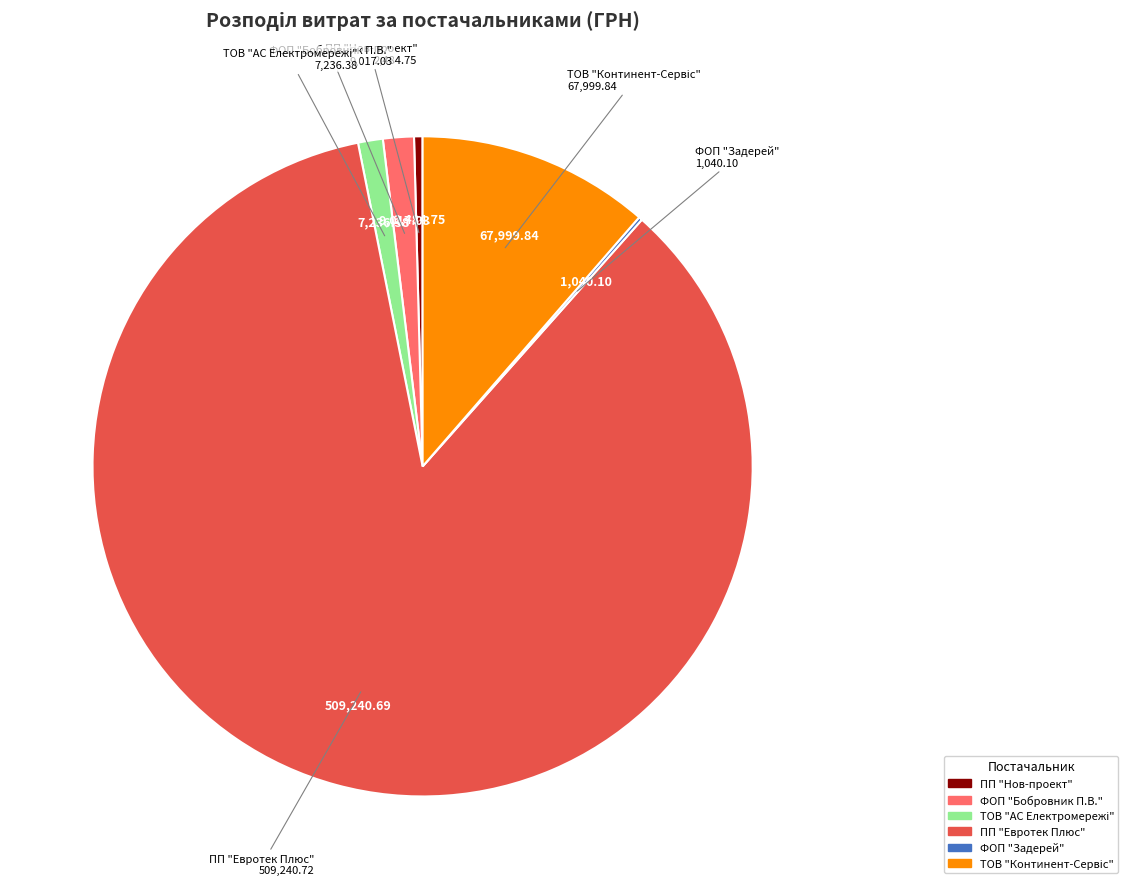

Does any single category account for the majority?

Yes